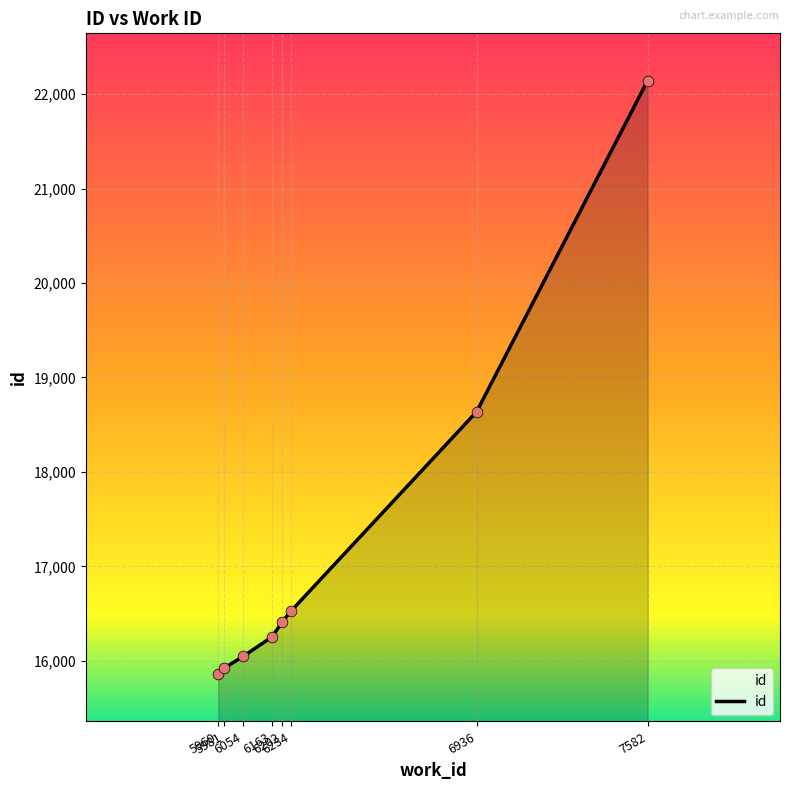

Which has a higher value, 5981 or 6936?

6936